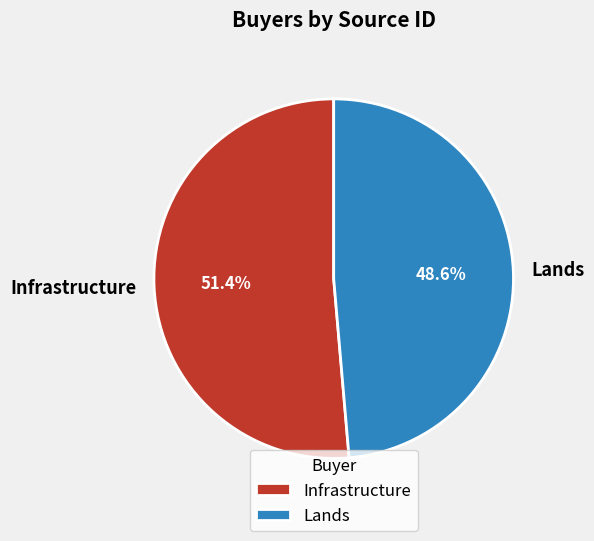

Is the sum of Lands and Infrastructure greater than half?

Yes